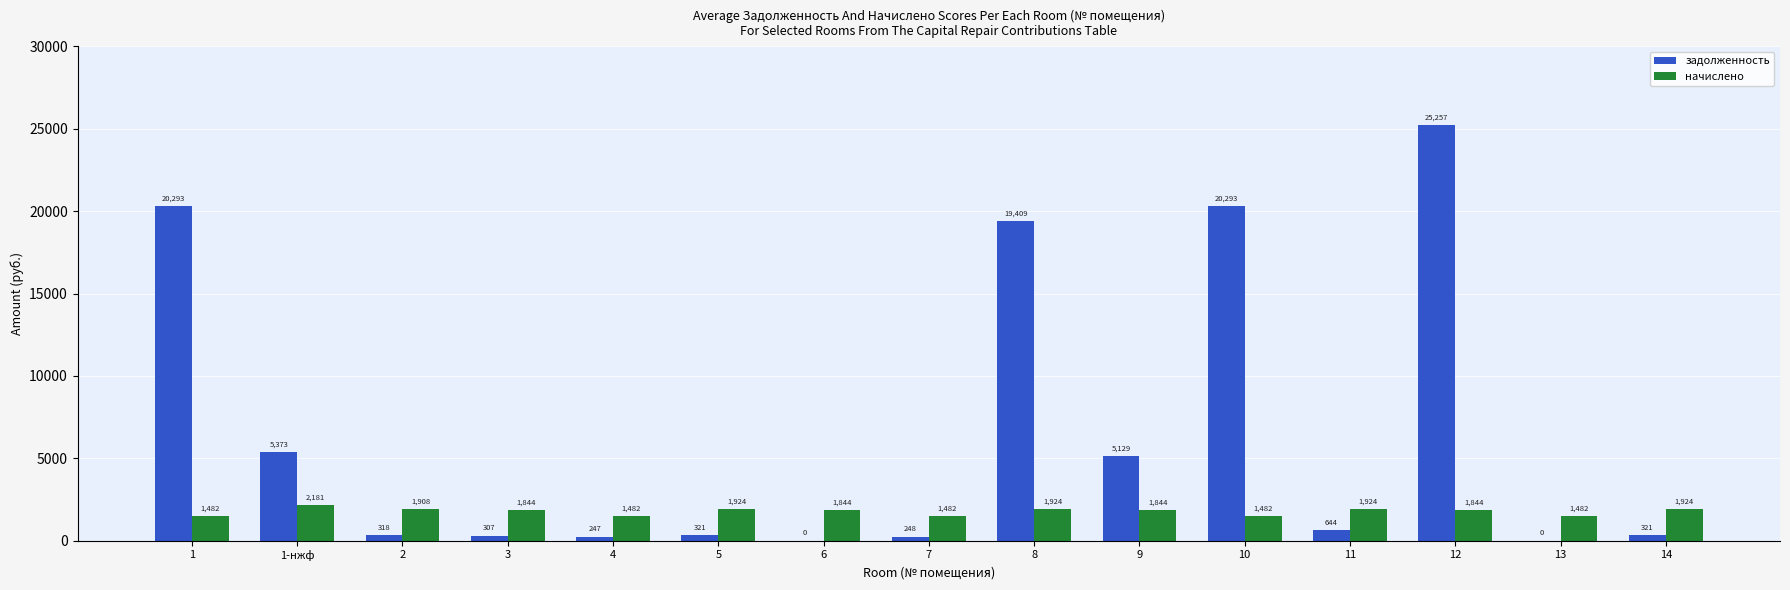

The value of задолженность at 13 is 0.0. True or false?

True